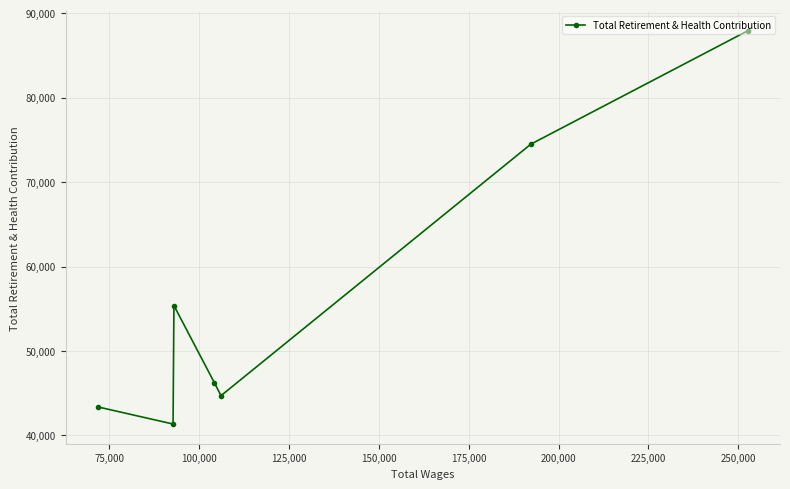

What is the value of the 6th point from the left?

74493